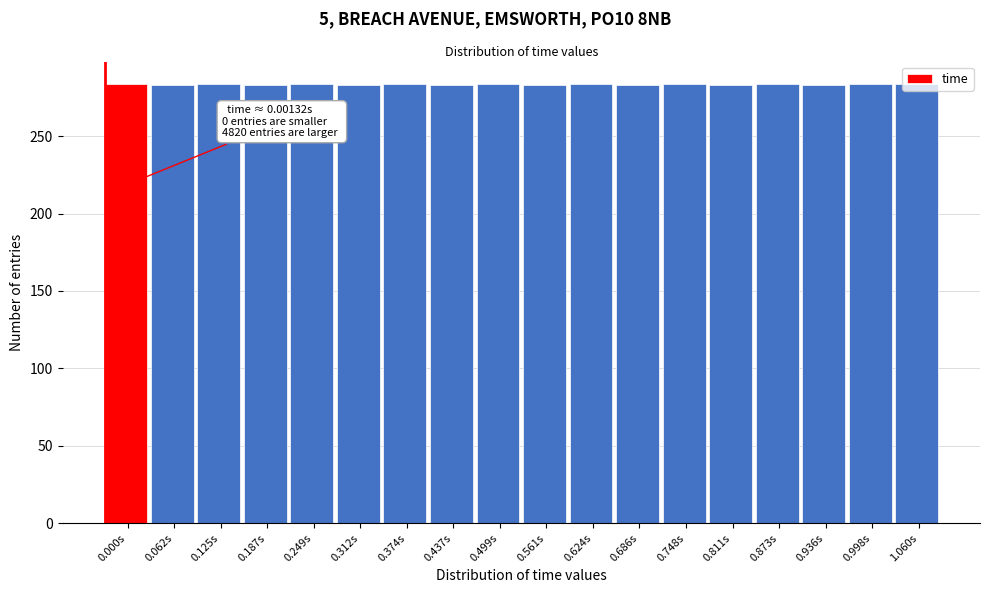

What is the sum of all values?

5104